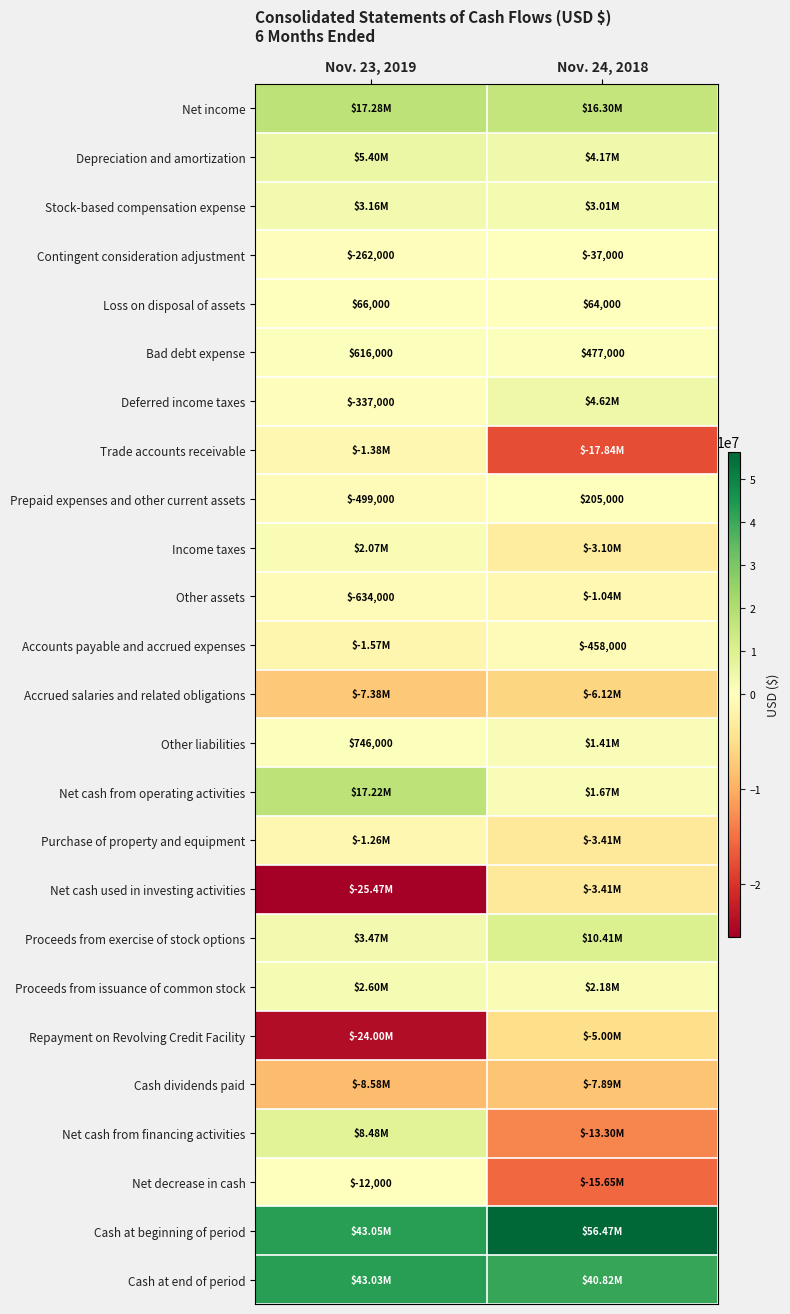

Which category has the highest value across all series?

Nov. 24, 2018